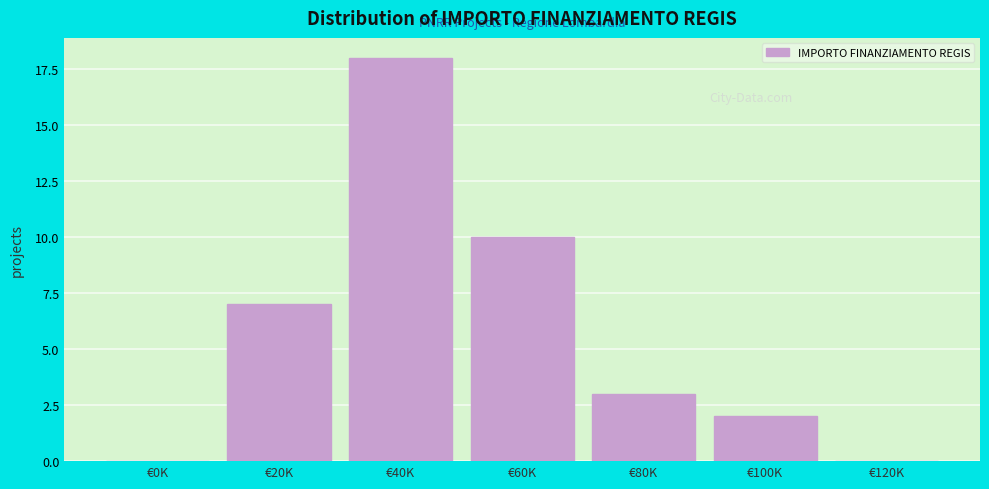

Reading left to right, what are all the values shown in this chart?

€0K=0	€20K=7	€40K=18	€60K=10	€80K=3	€100K=2	€120K=0